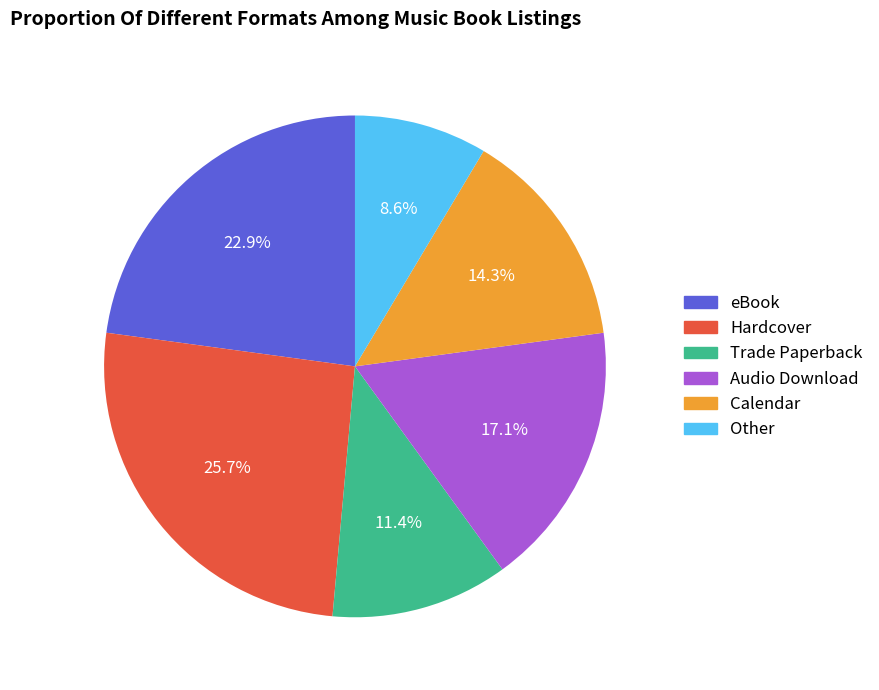

Count the number of slices in the pie.

6